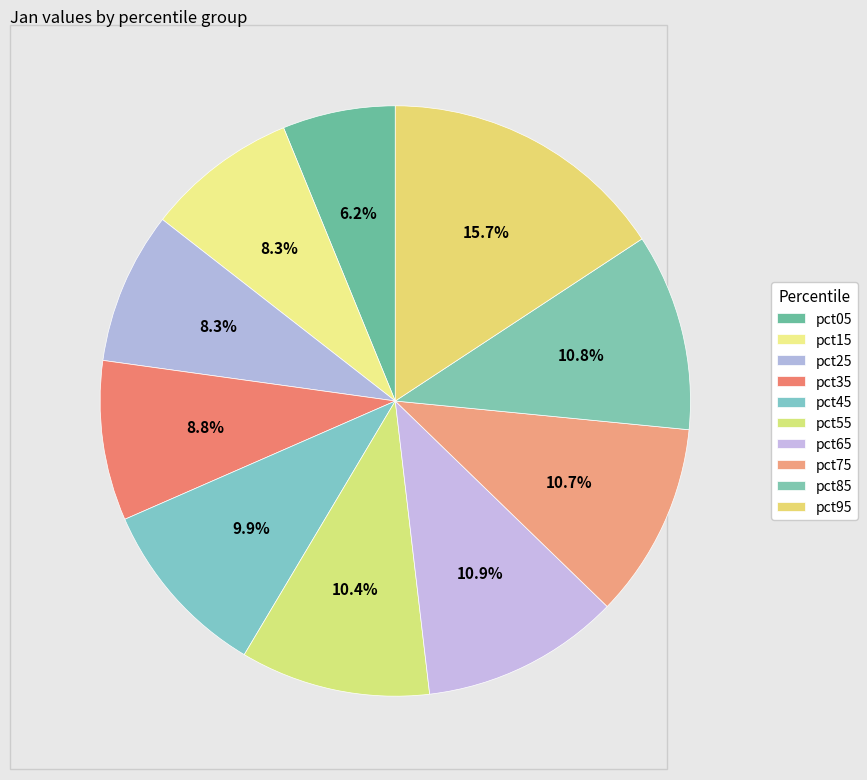

Is there a majority slice in this chart?

No